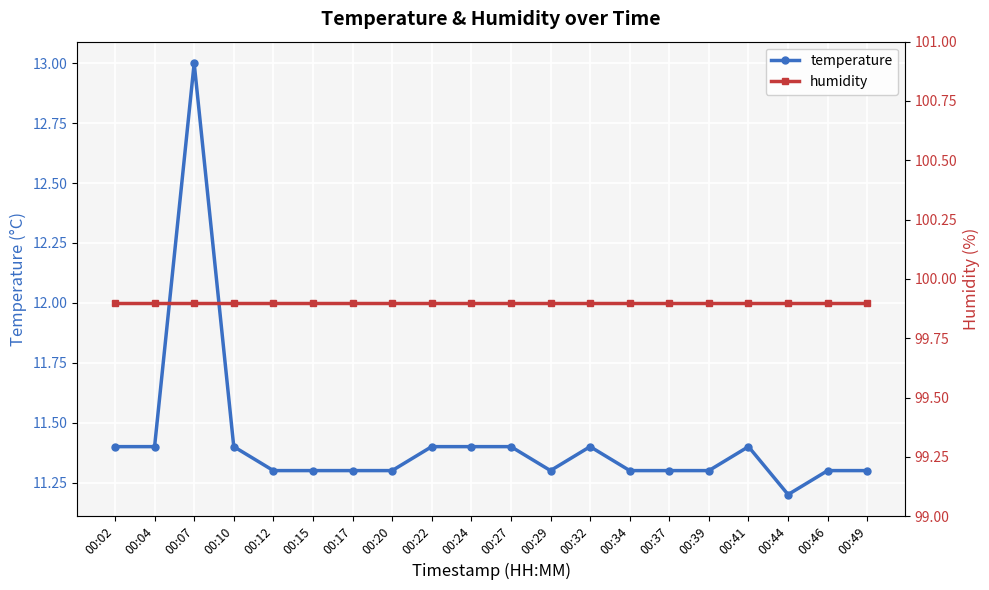

What is the value of the humidity point at the 1st from the left?

99.9